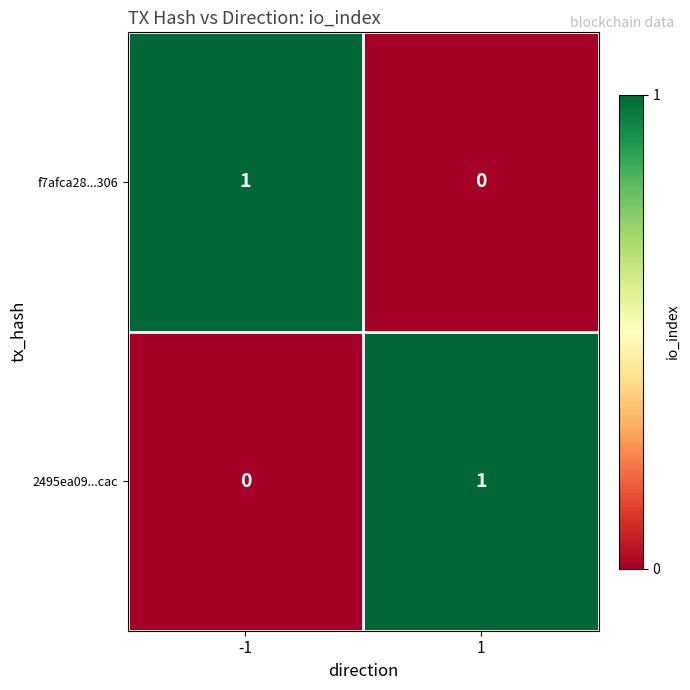

The value of f7afca28...306 at 1 is 0. True or false?

True